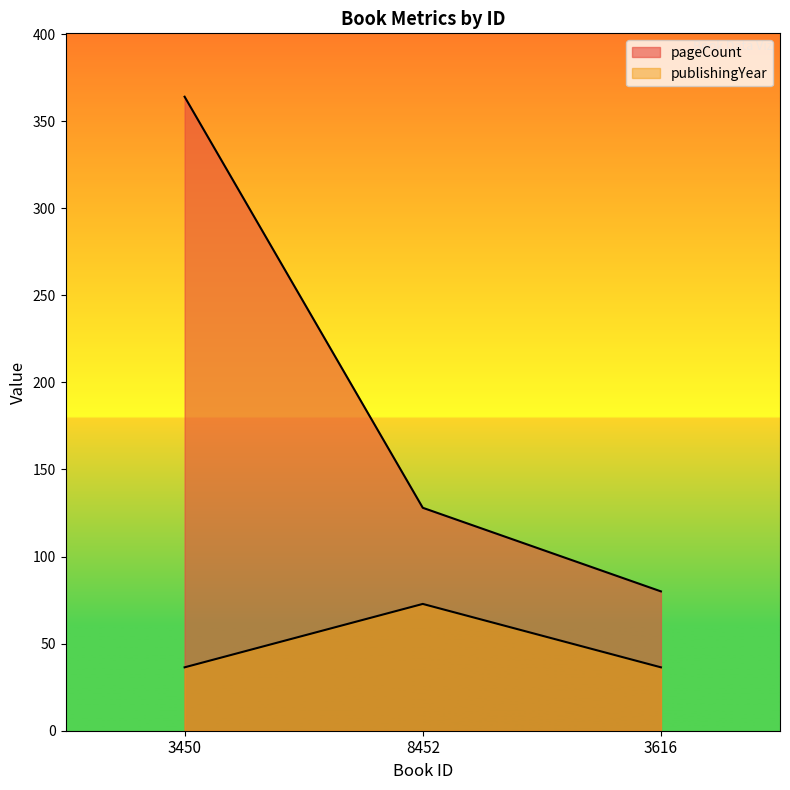

Which category has the lowest value in the publishingYear series?

3450